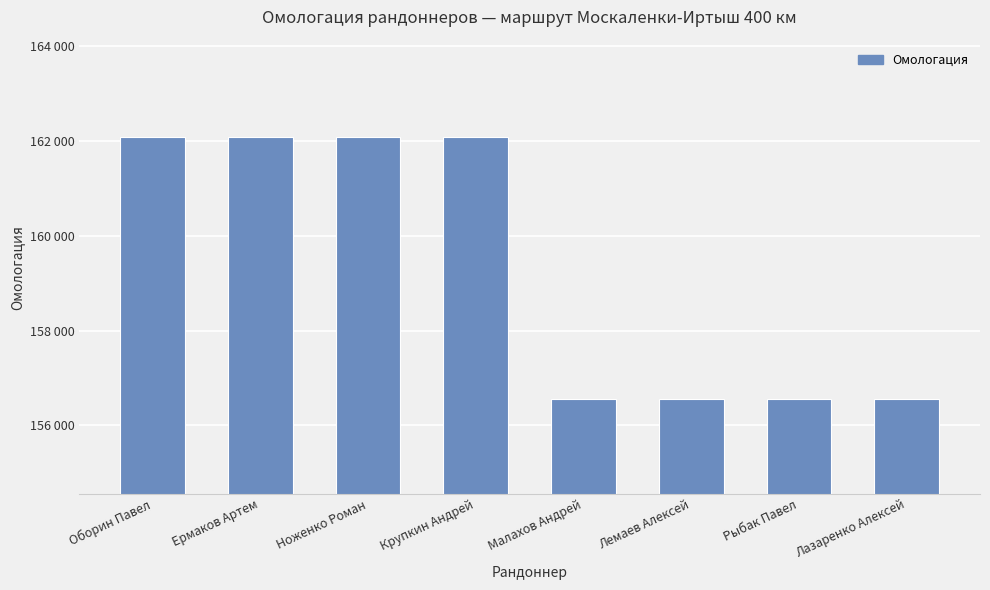

Are the bars horizontal?

No